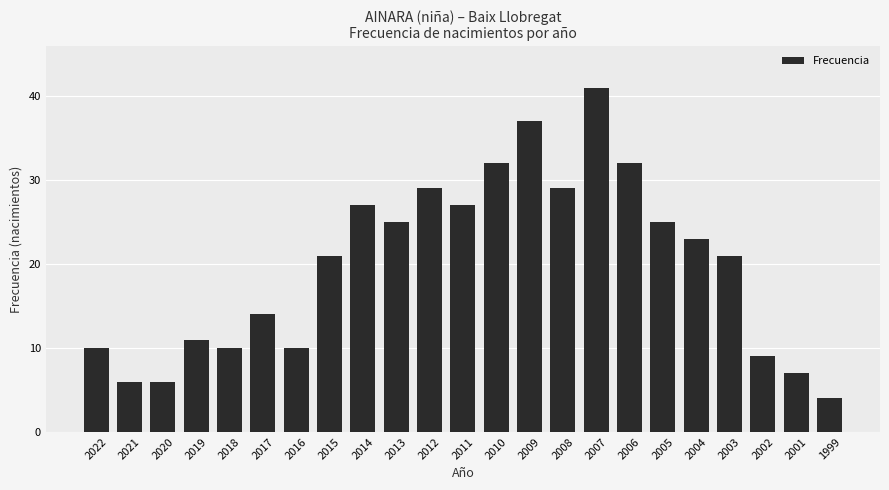

What is the ratio of the value at 2007 to the value at 2008?

1.4